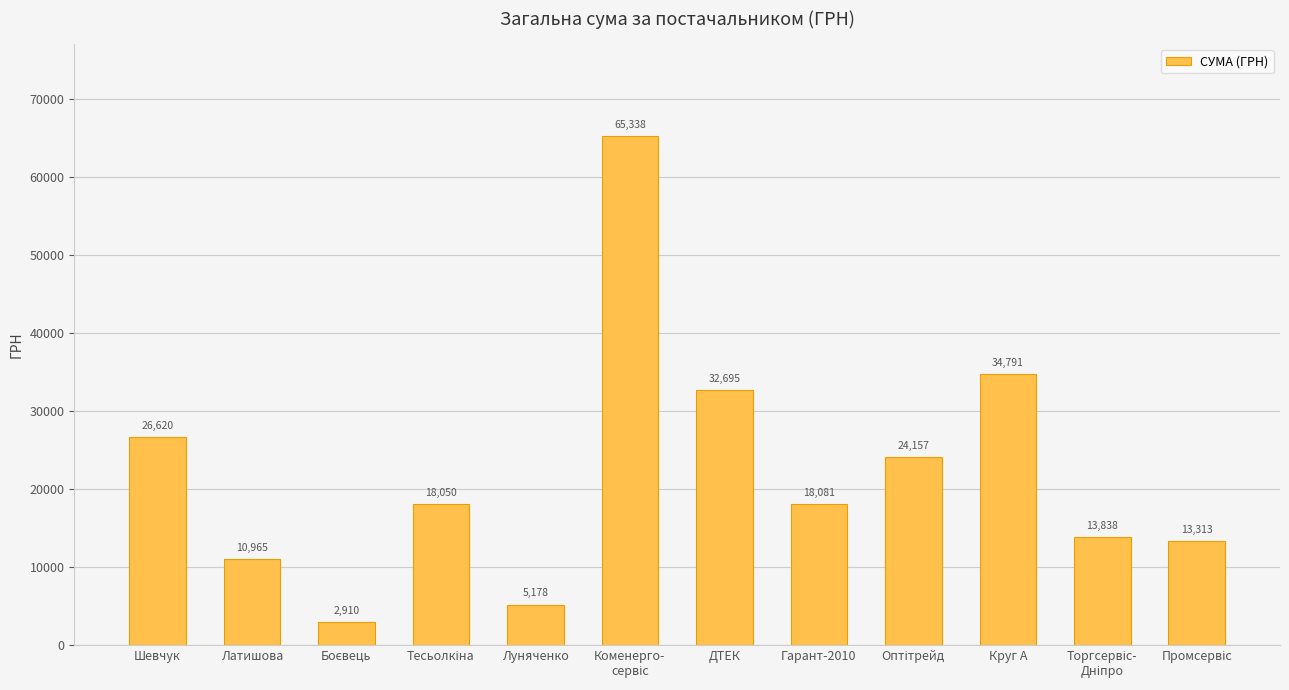

What is the difference between the second highest and minimum values?

31881.0